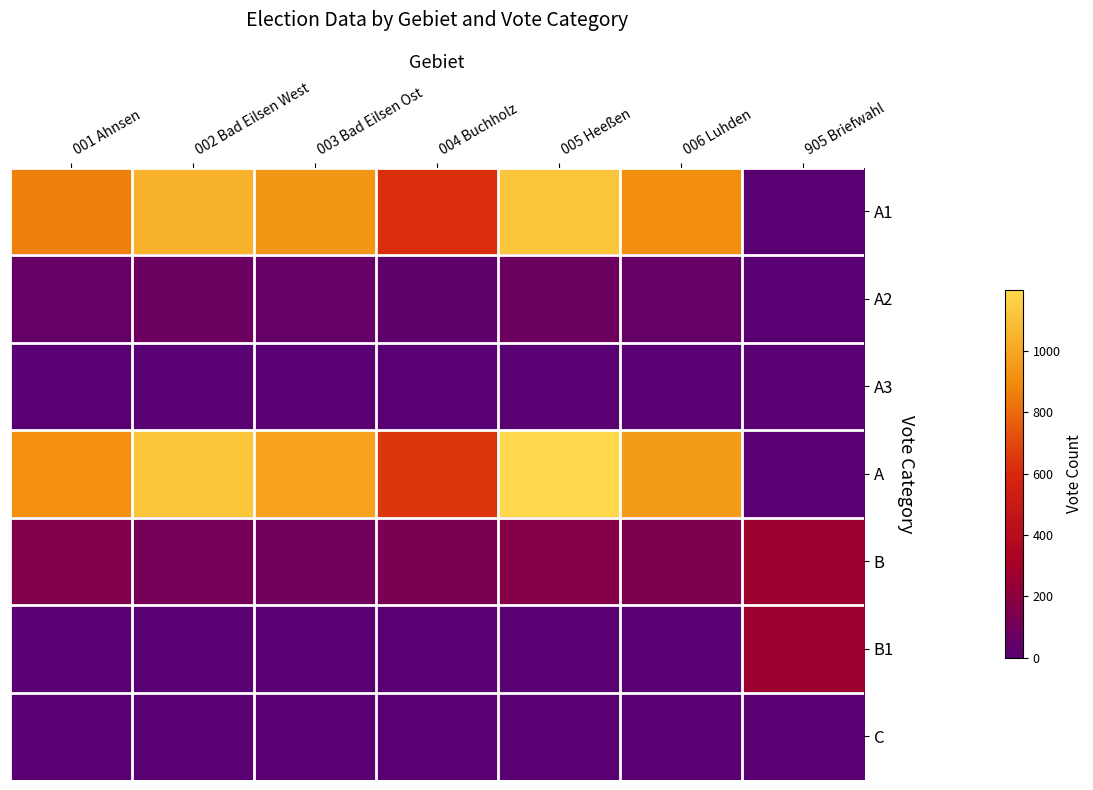

Which series has the largest range (max minus min)?

A